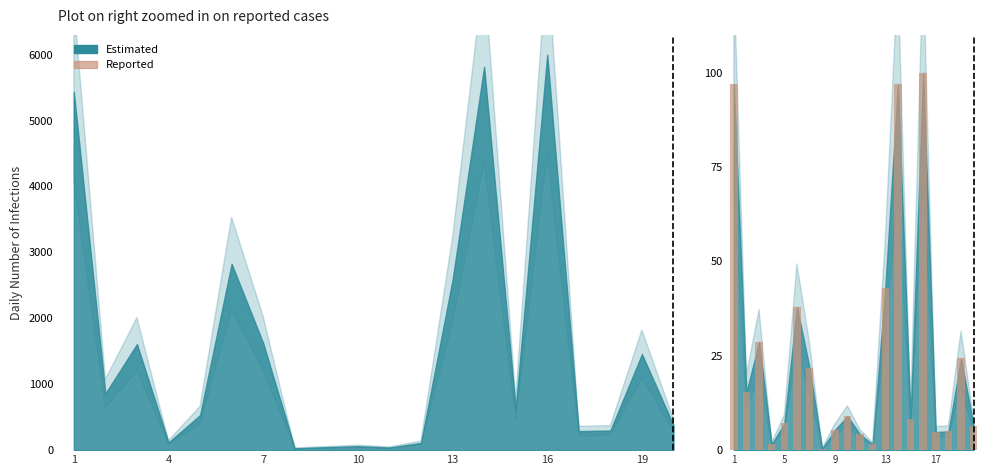

Are the bars grouped side by side (vs. stacked)?

No